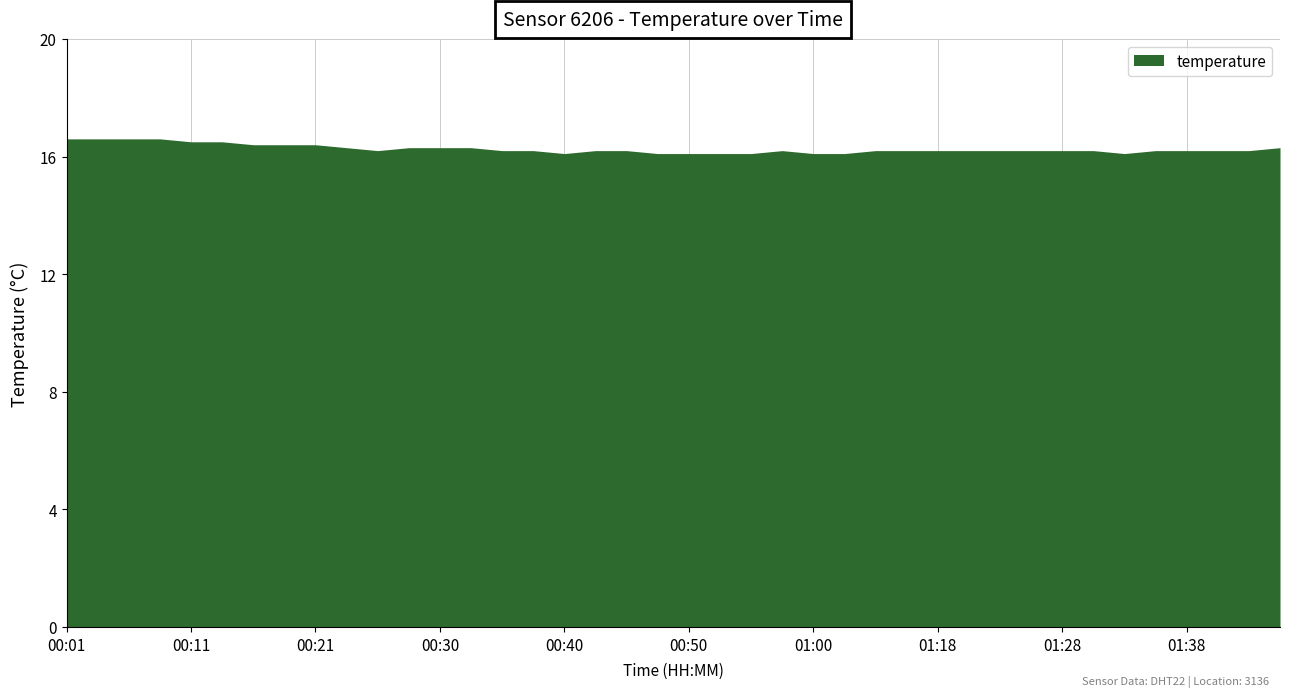

What is the smallest value displayed?

16.1